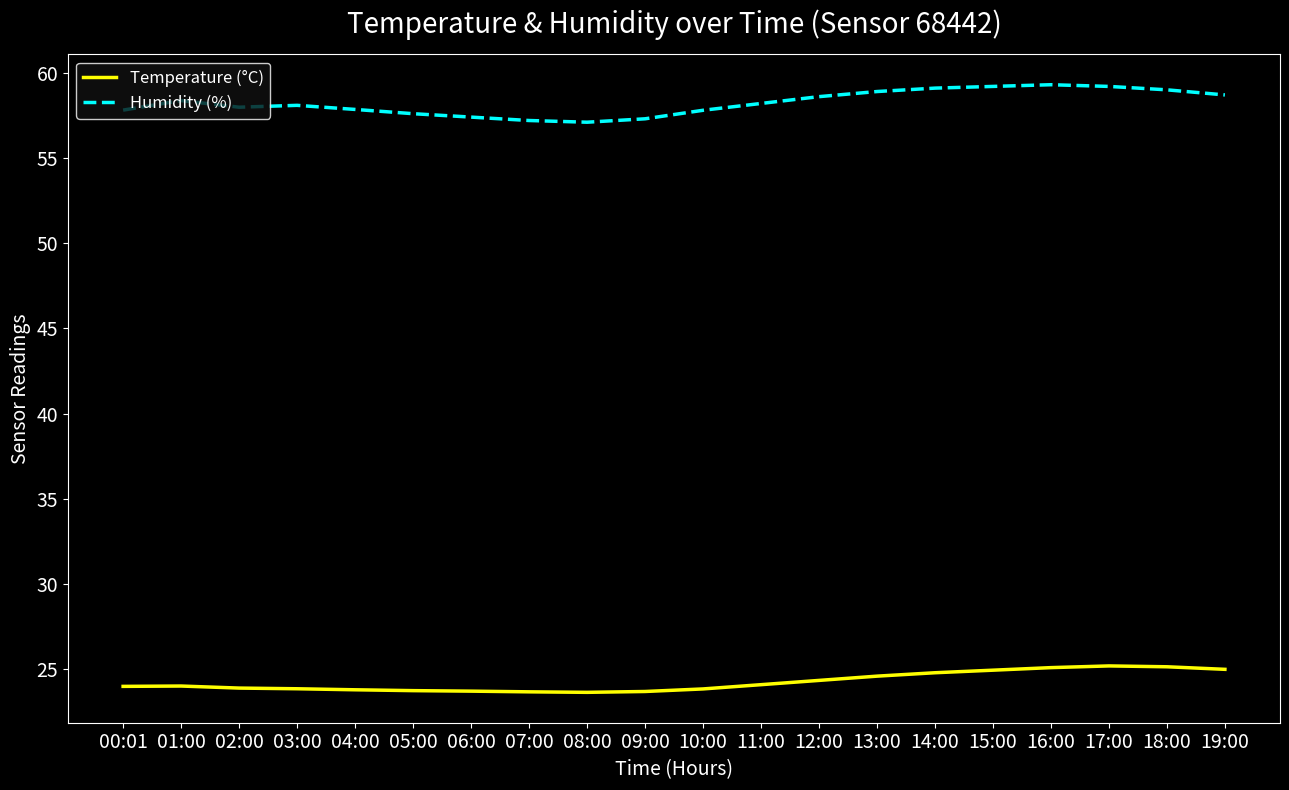

What position from the right is 08:00?

12